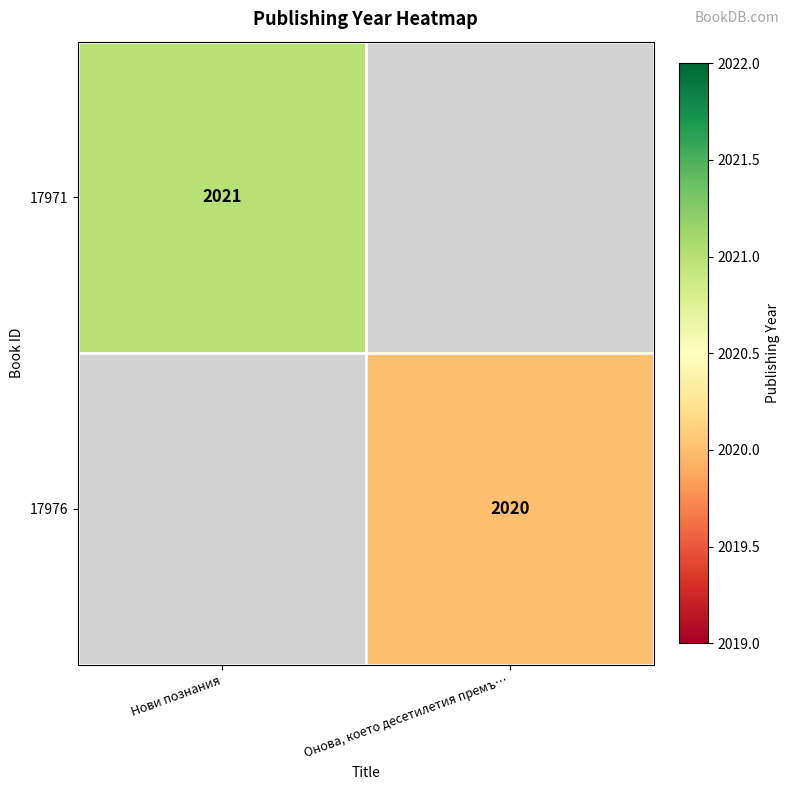

The 17976 series shows 1159 at Онова, което десетилетия премъ…. True or false?

False